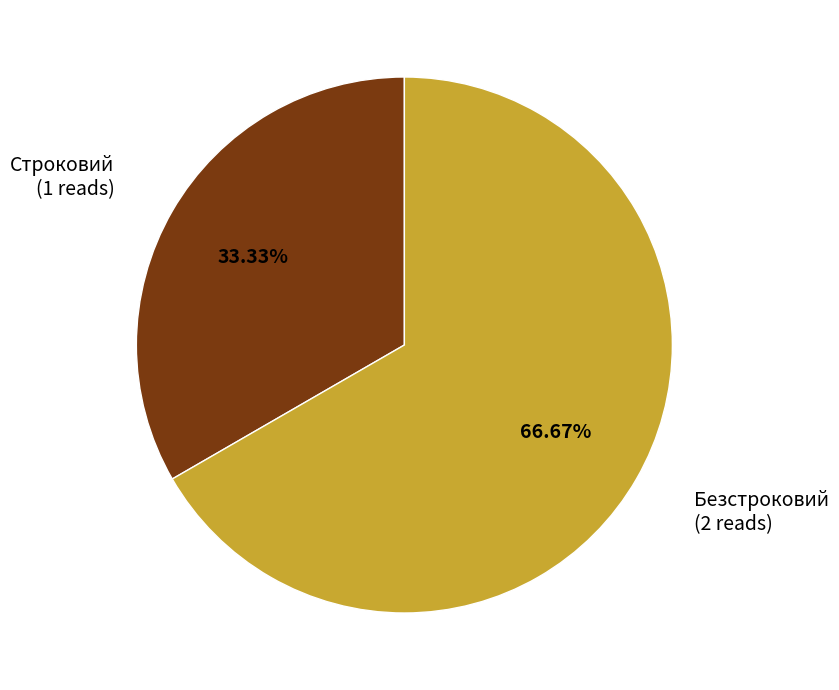

What is the total percentage of Безстроковий and Строковий?

100.0%